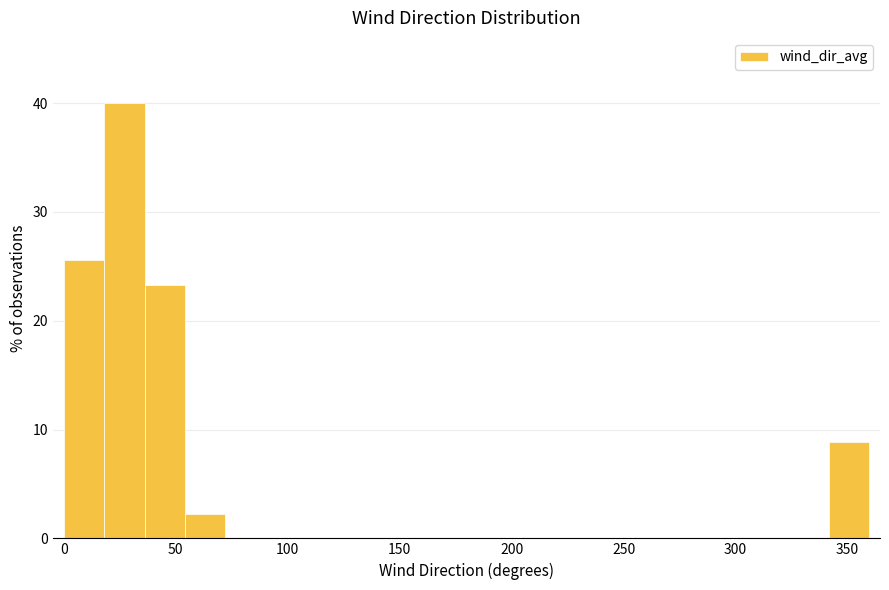

Read against the x-axis, roughly where is the centre of the tallest bar?

25